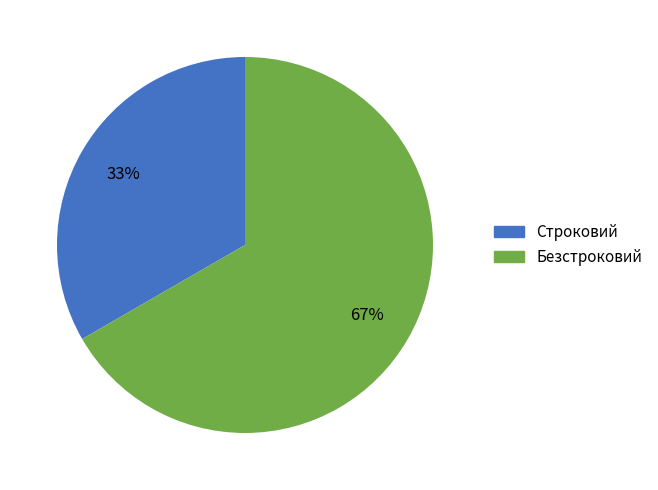

Is it true that Безстроковий is 52% of the pie?

False